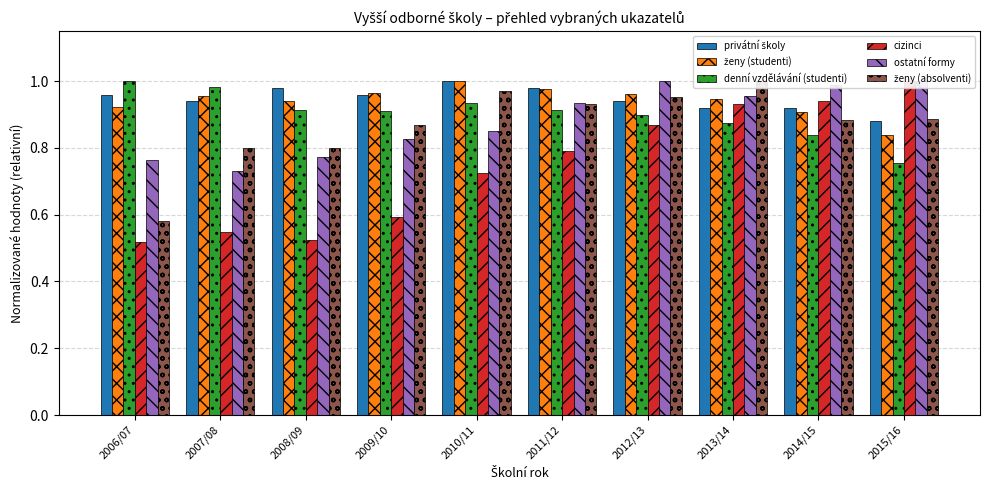

What is the sum of all ženy (absolventi) values?

8.7